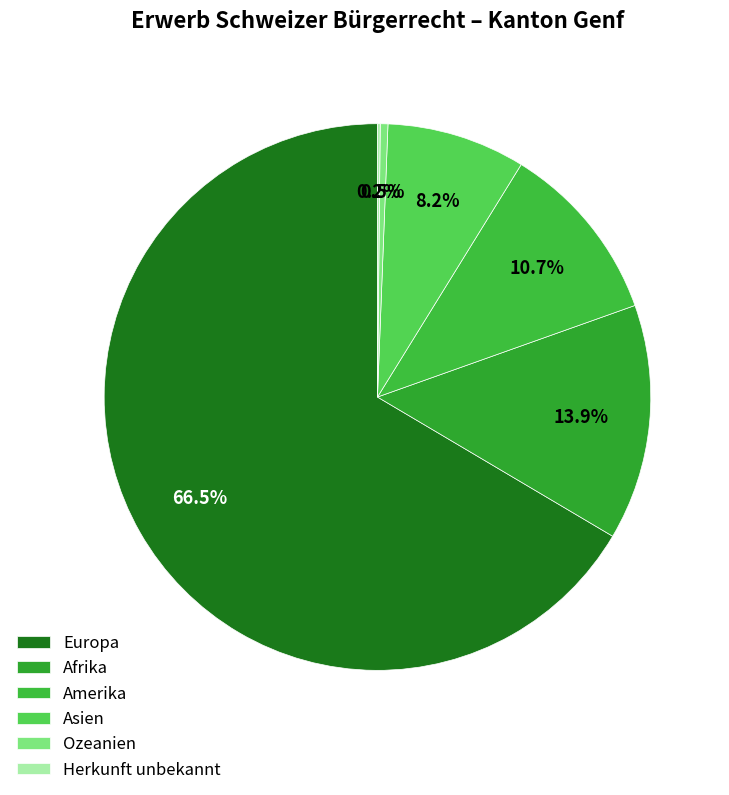

To the nearest percent, what is the combined percentage of Ozeanien and Asien?

9%